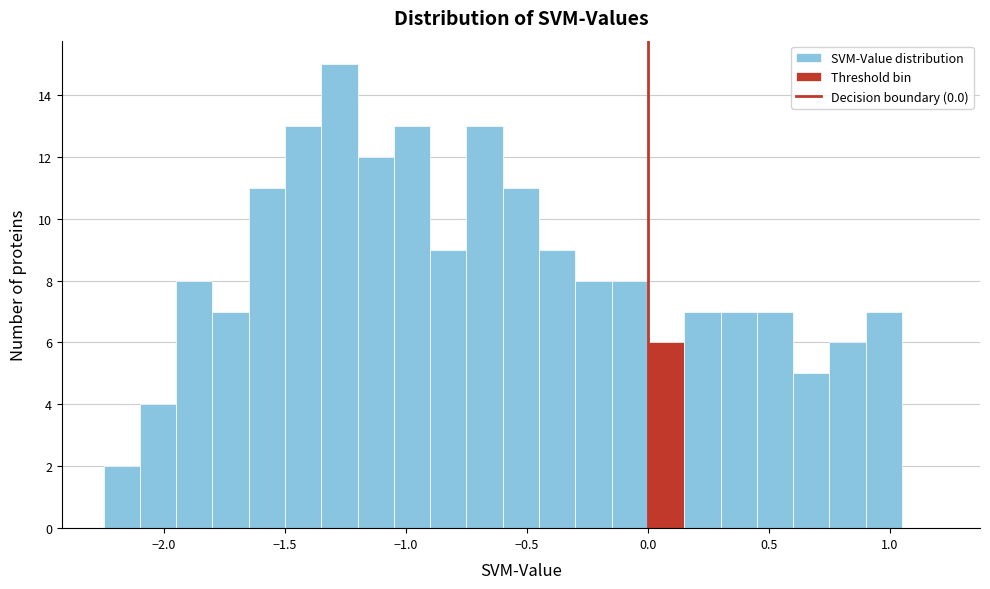

Read against the x-axis, roughly where is the centre of the tallest bar?

-1.25